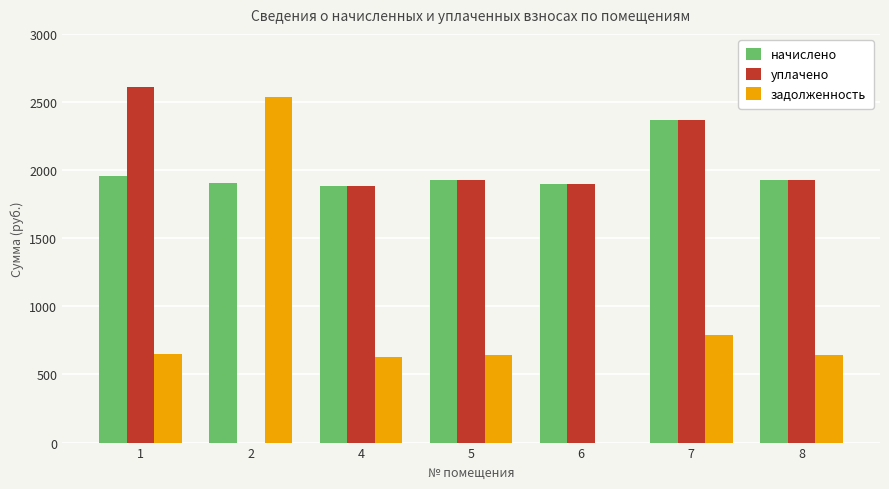

What is the sum of all задолженность values?

5890.1